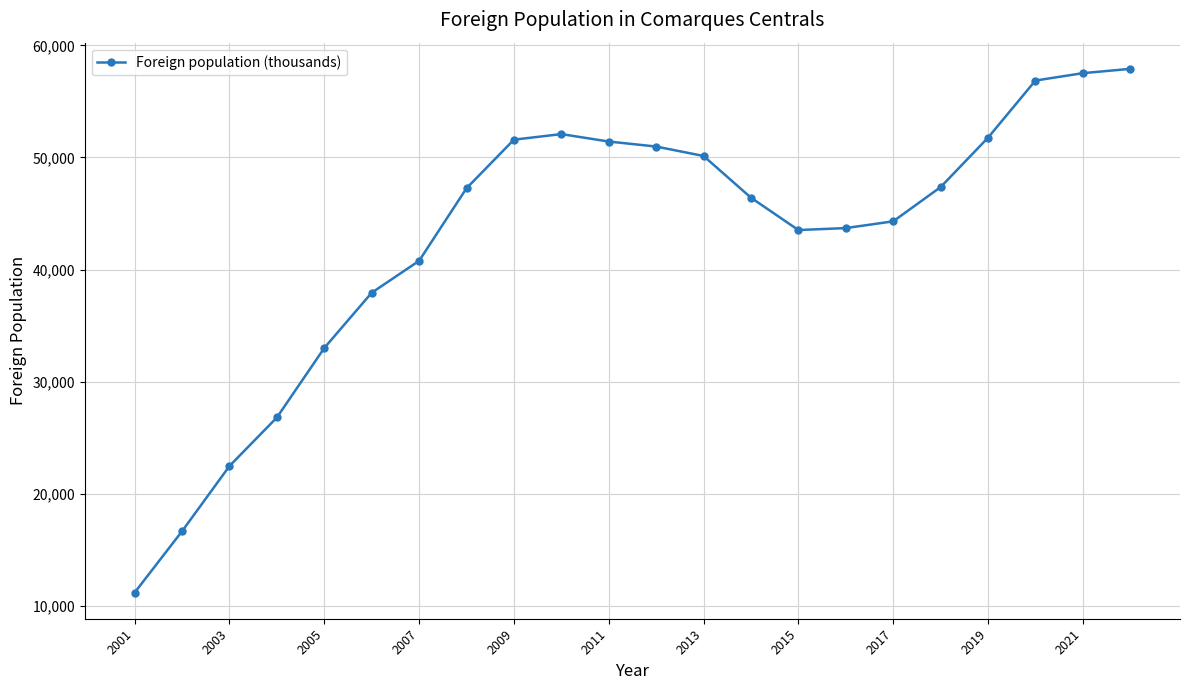

What is the sum of all values?

941572